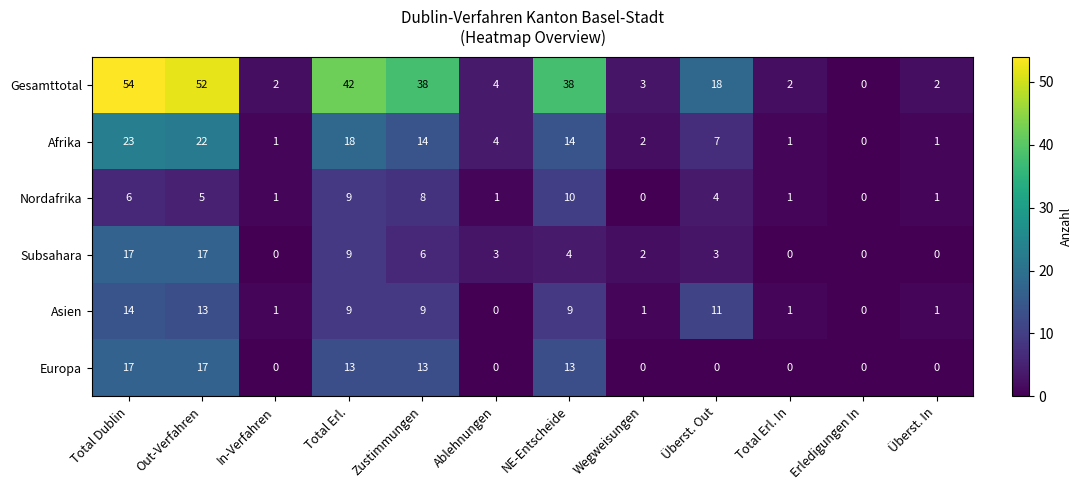

Is the value of Nordafrika at In-Verfahren greater than the value of Asien at Total Dublin?

No